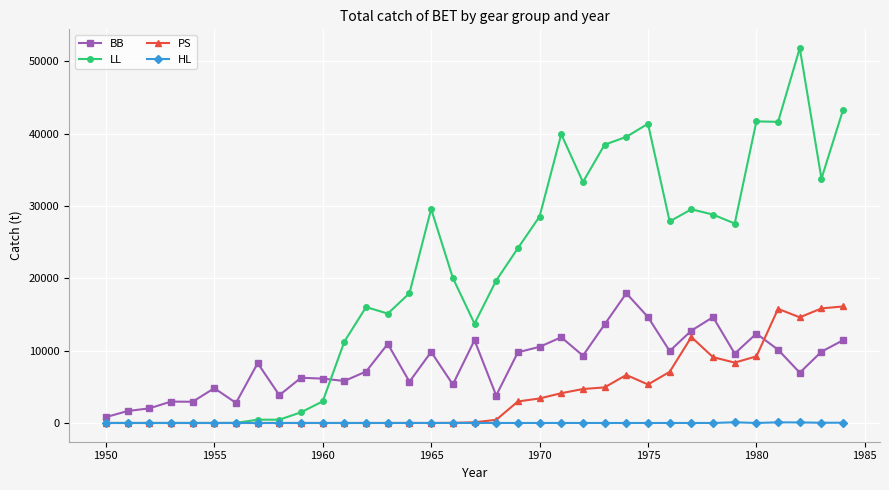

True or false: LL has more than 2 interior local peaks.

True